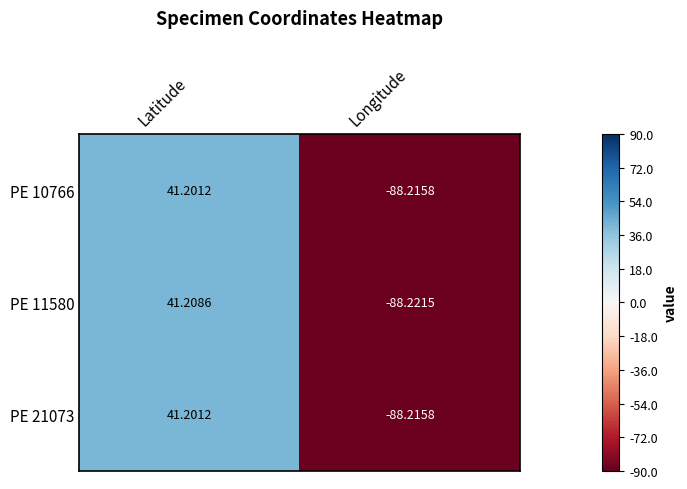

How many data points does each series have?

2